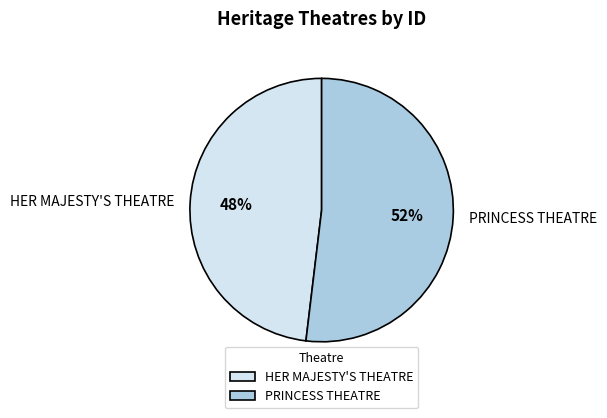

To the nearest percent, what percentage of the pie is PRINCESS THEATRE?

52%